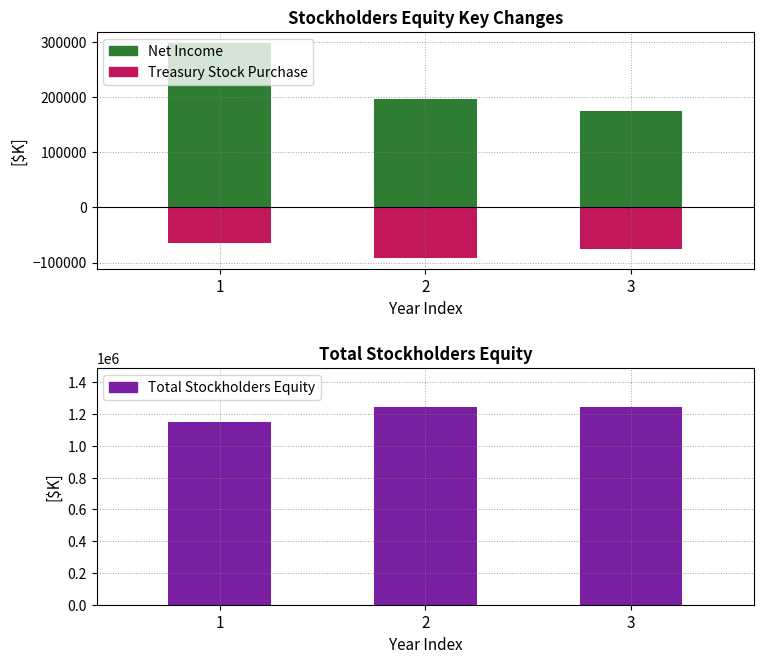

Count the Total Stockholders Equity values in the range 1151401 to 1242363.

3